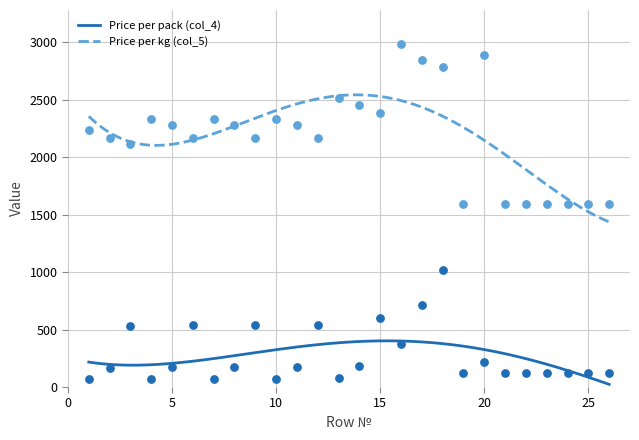

Which series has the largest Y range (max minus min)?

Price per kg (col_5)